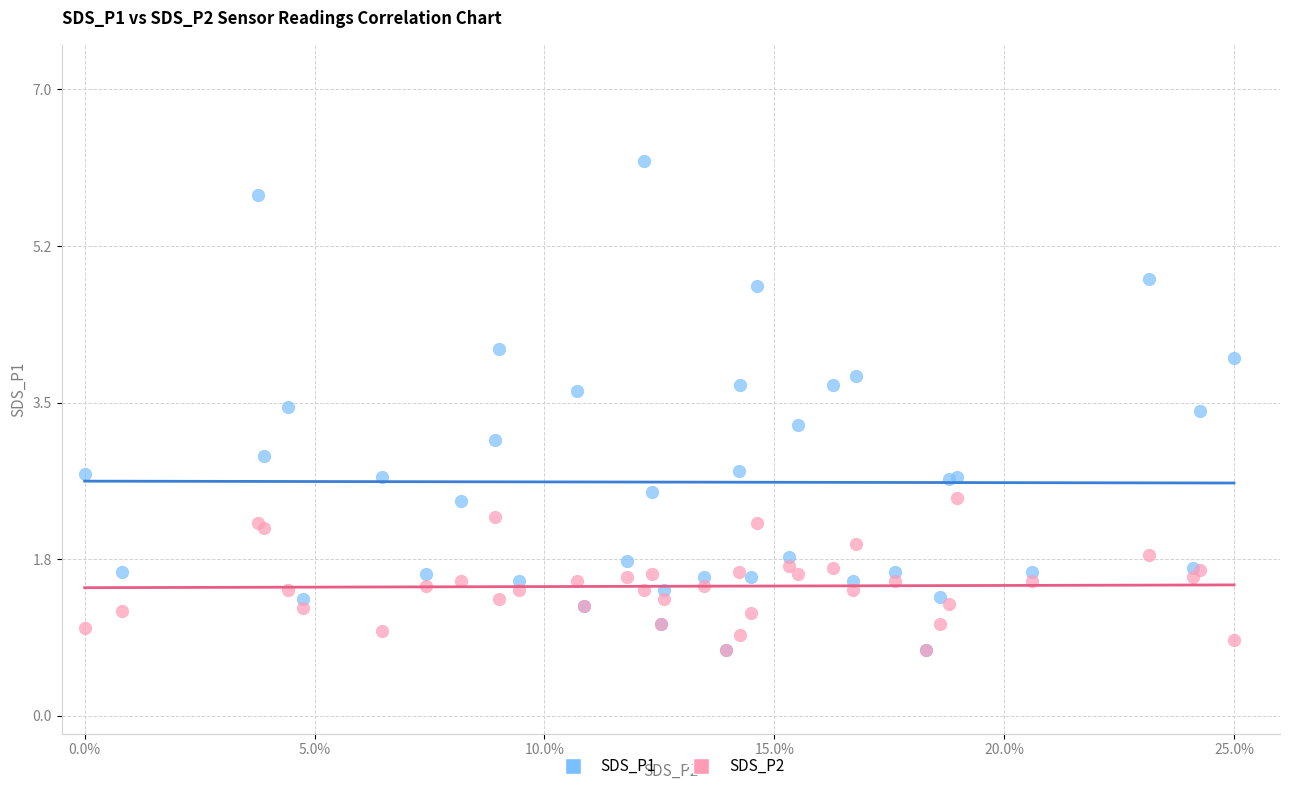

Which series has the largest Y range (max minus min)?

SDS_P1